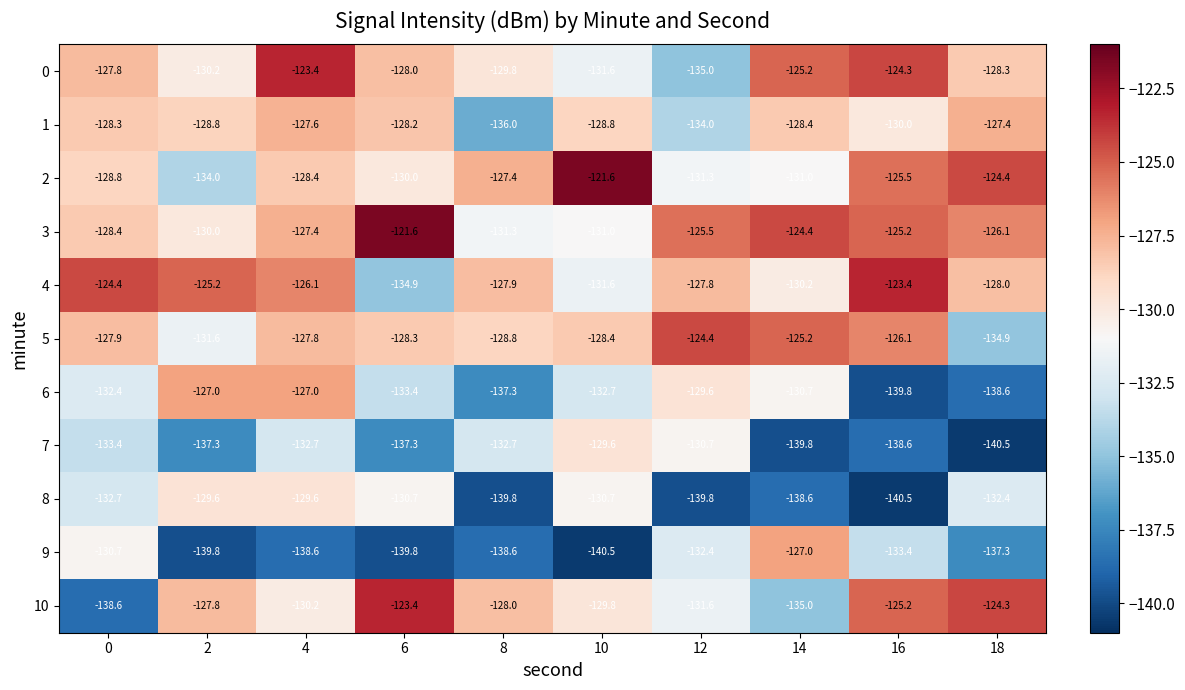

Is it true that 4 equals -130.2 at 14?

True